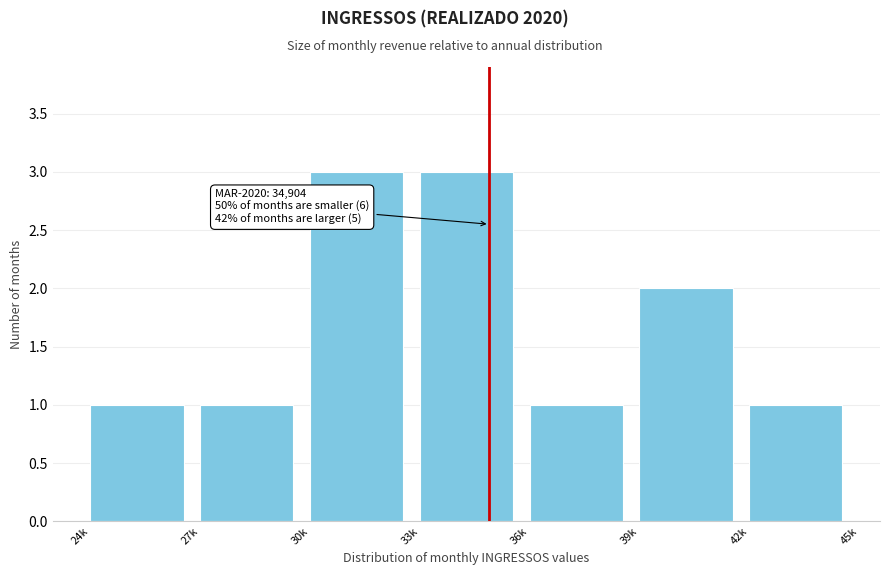

Reading right to left, what are all the values shown in this chart?

1	2	1	3	3	1	1